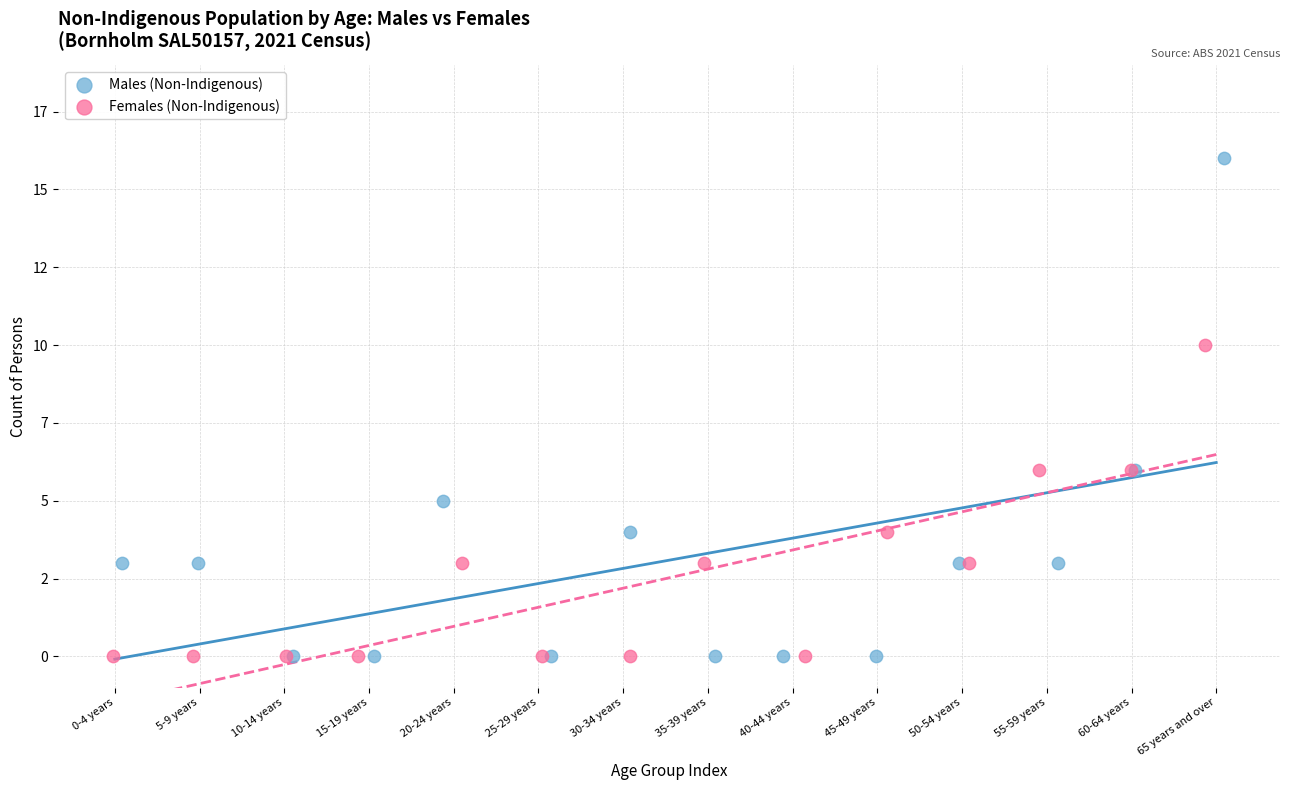

Which series contains the highest Y value?

Males (Non-Indigenous)